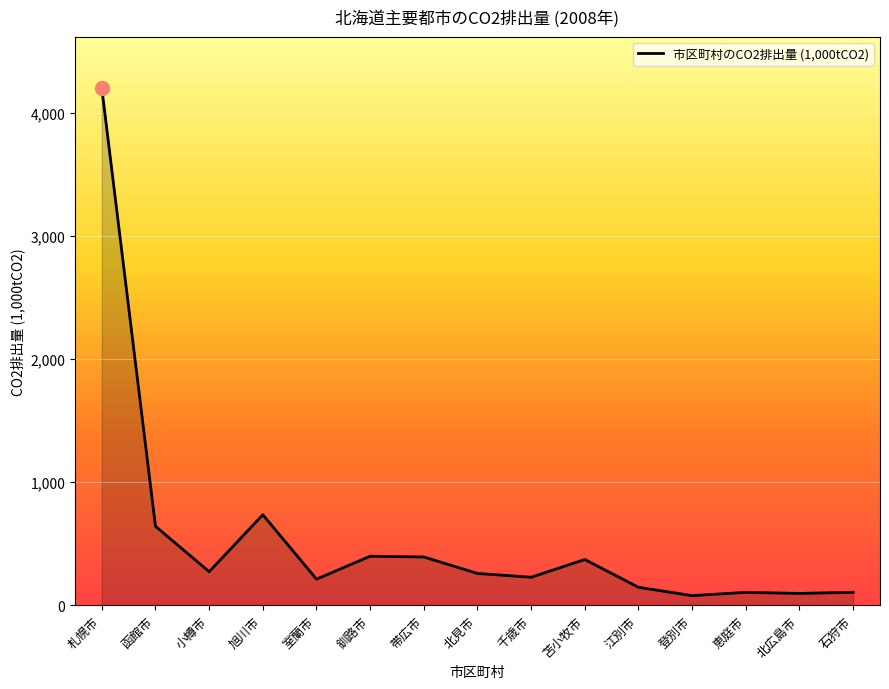

What is the greatest value displayed?

4199.1